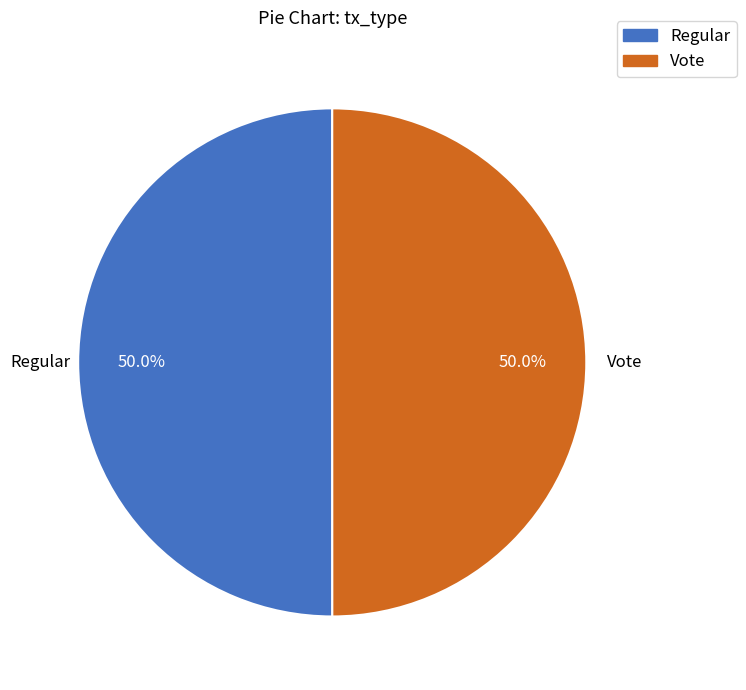

Is it true that Regular is 50% of the pie?

True